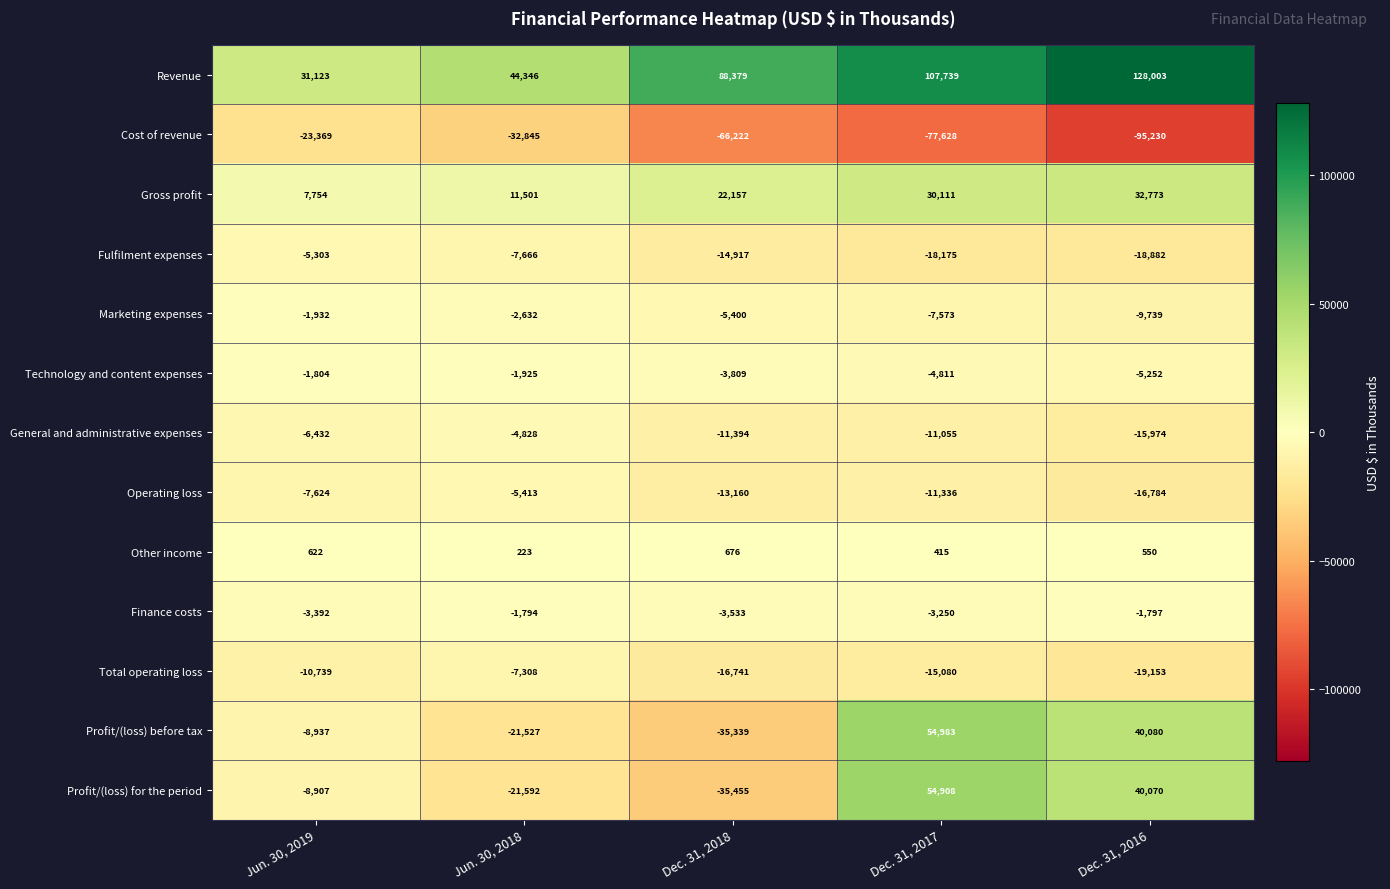

At how many categories does at least one series exceed 52637?

3